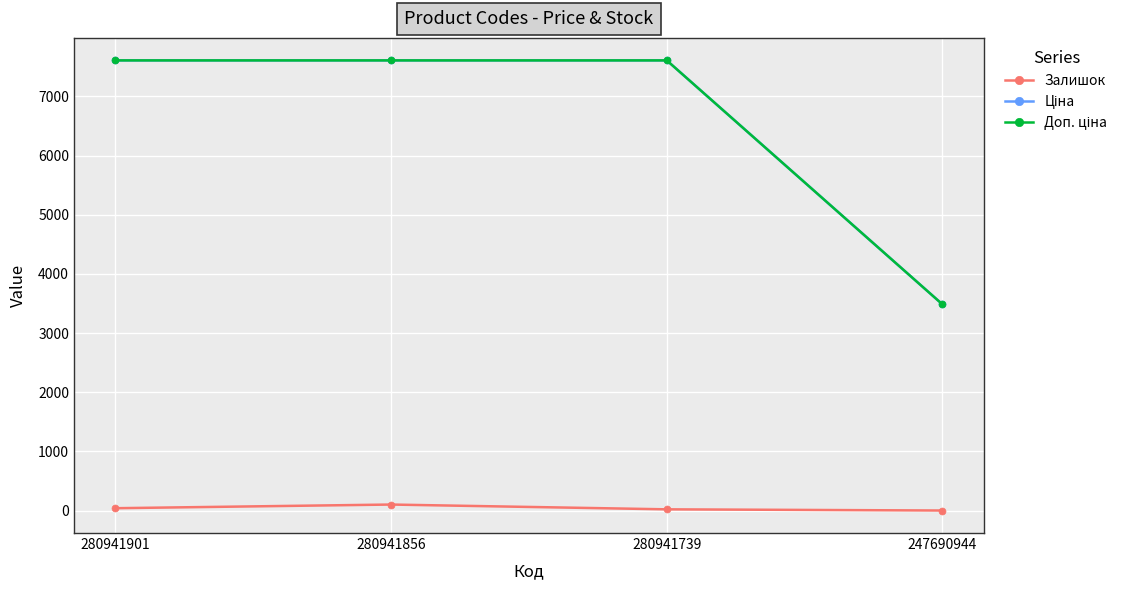

The Залишок series shows 41.0 at 280941901. True or false?

True